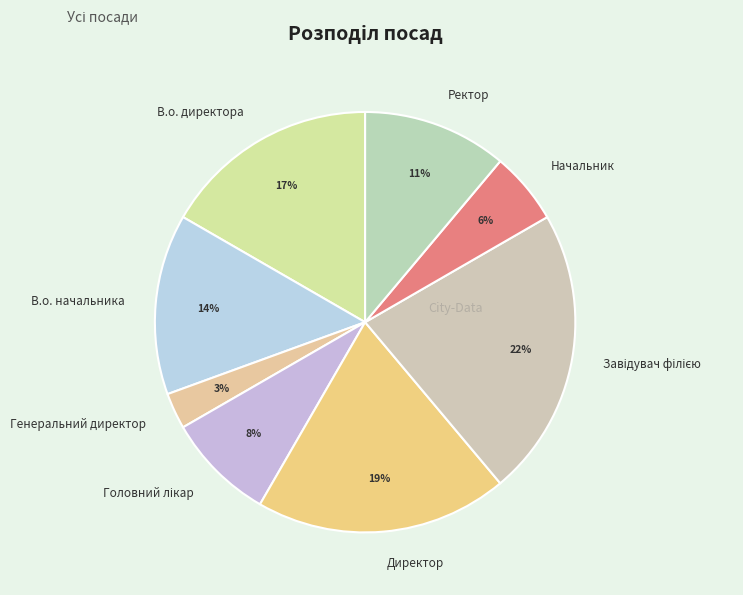

Combined, do Ректор and В.о. начальника account for over 50%?

No